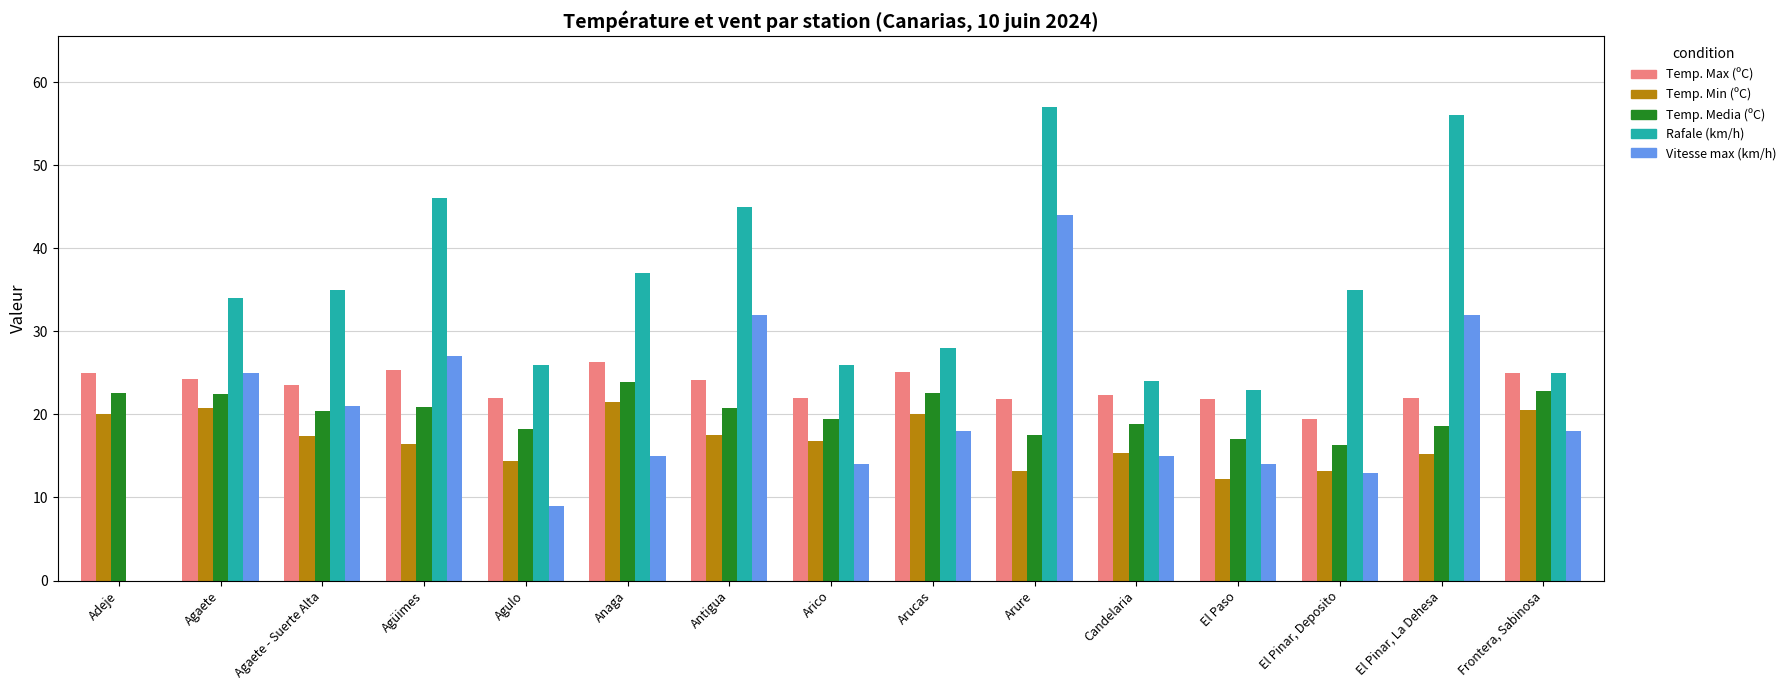

Does the chart contain stacked bars?

No